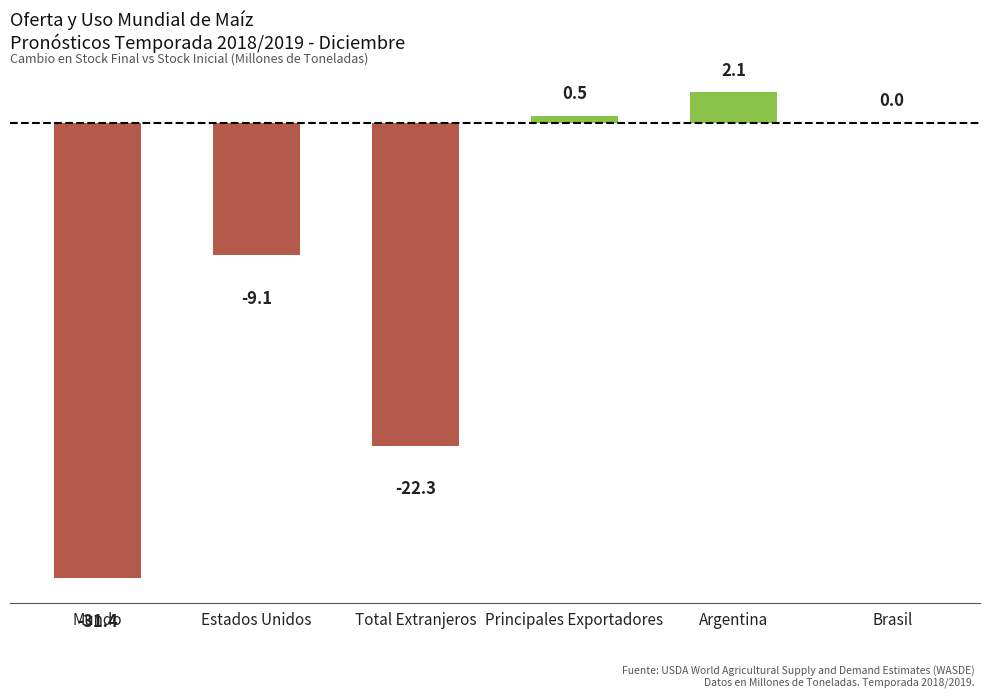

Reading right to left, what are all the values shown in this chart?

Brasil=0.0	Argentina=2.1	Principales Exportadores=0.5	Total Extranjeros=-22.3	Estados Unidos=-9.1	Mundo=-31.4